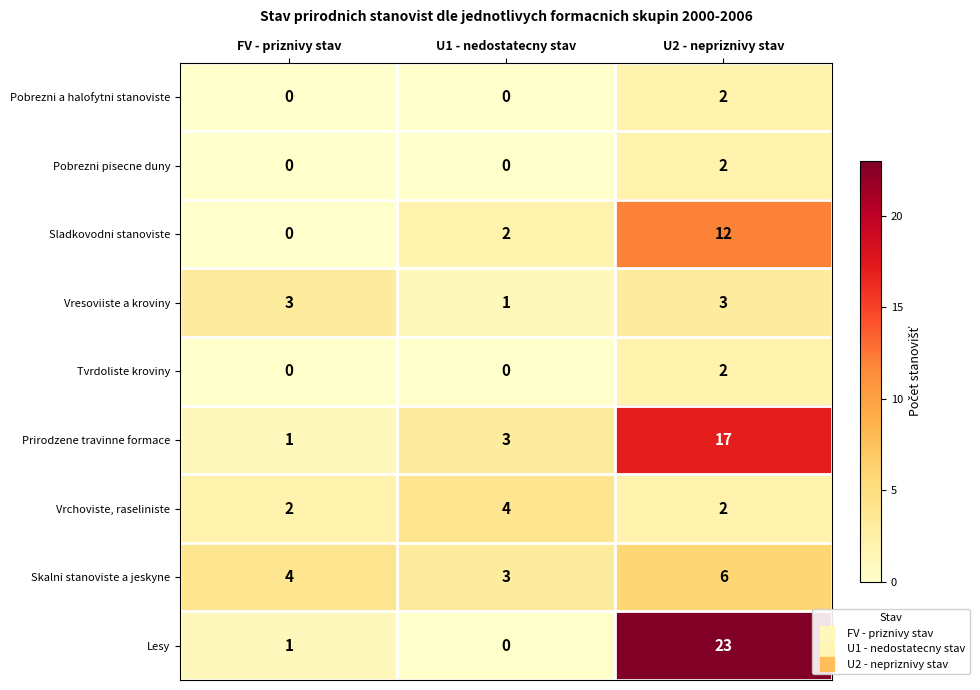

At which category is the sum across all series the highest?

U2 - nepriznivy stav